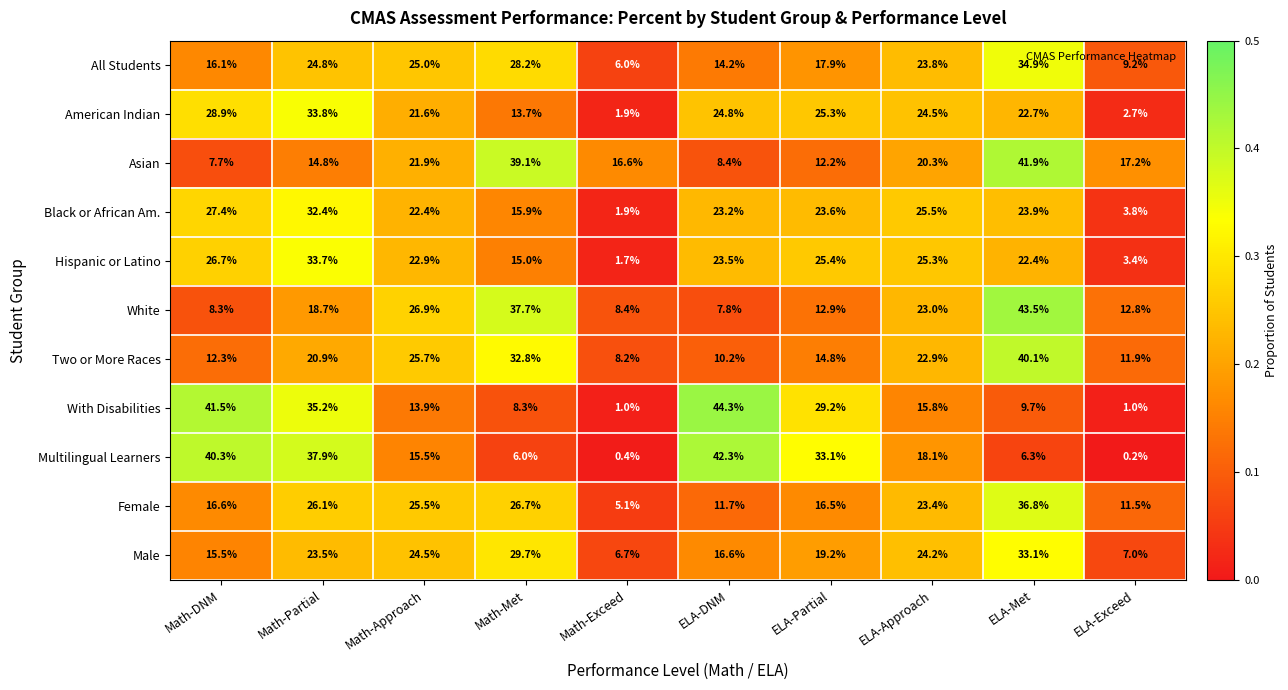

Where is Black or African Am. nearest to the value 17?

Math-Met